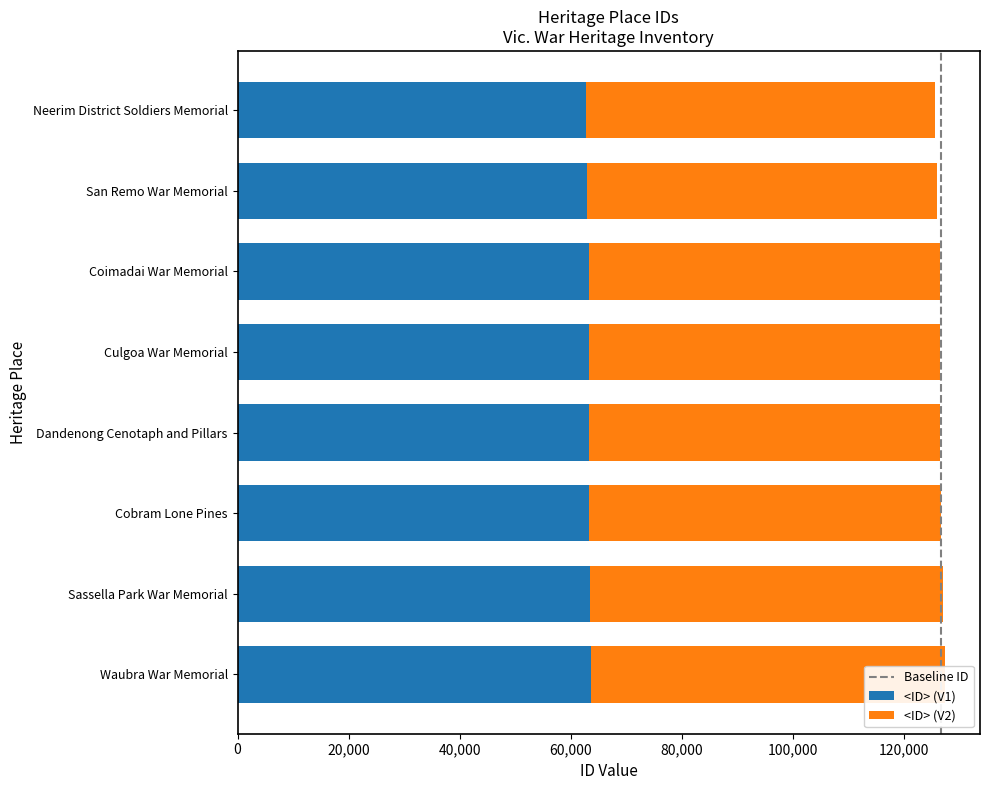

List the series in order of their peak value, highest first.

V2 Score, V1 Score